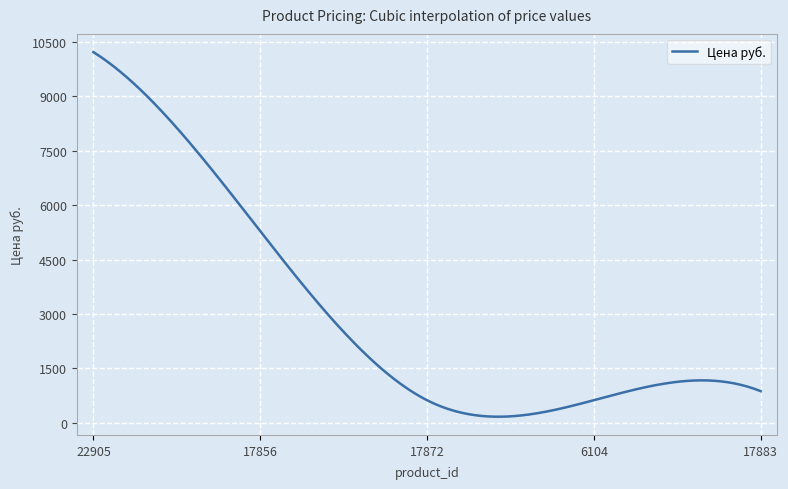

What is the average value?

3003.6